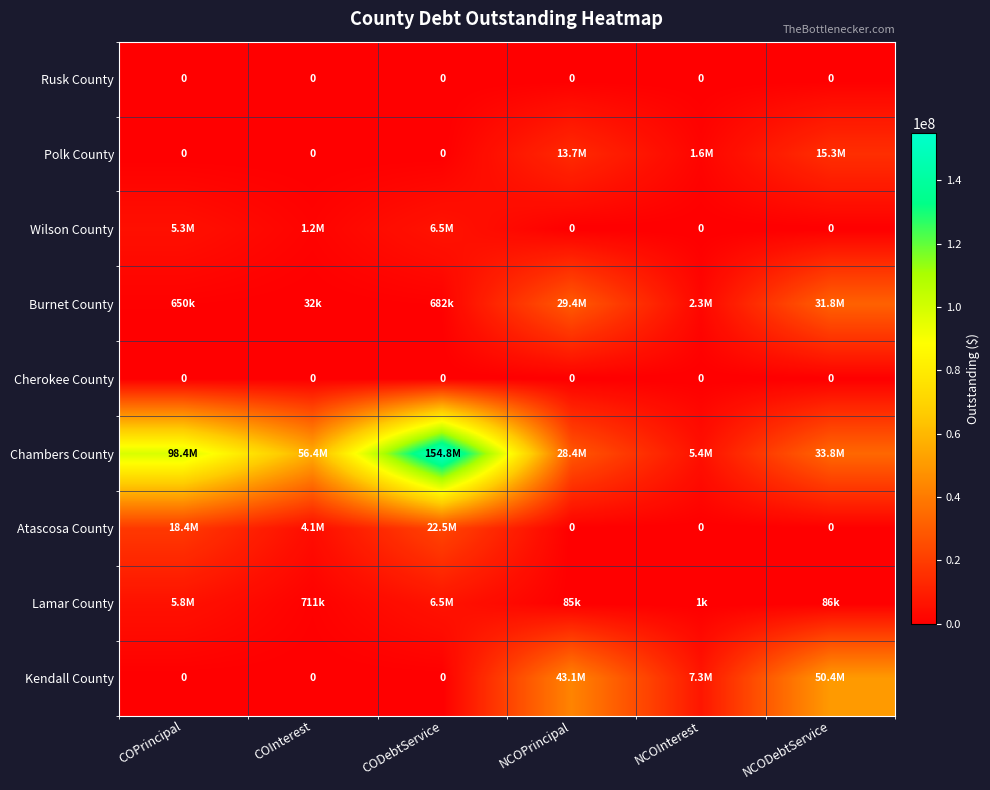

How many data points does each series have?

6